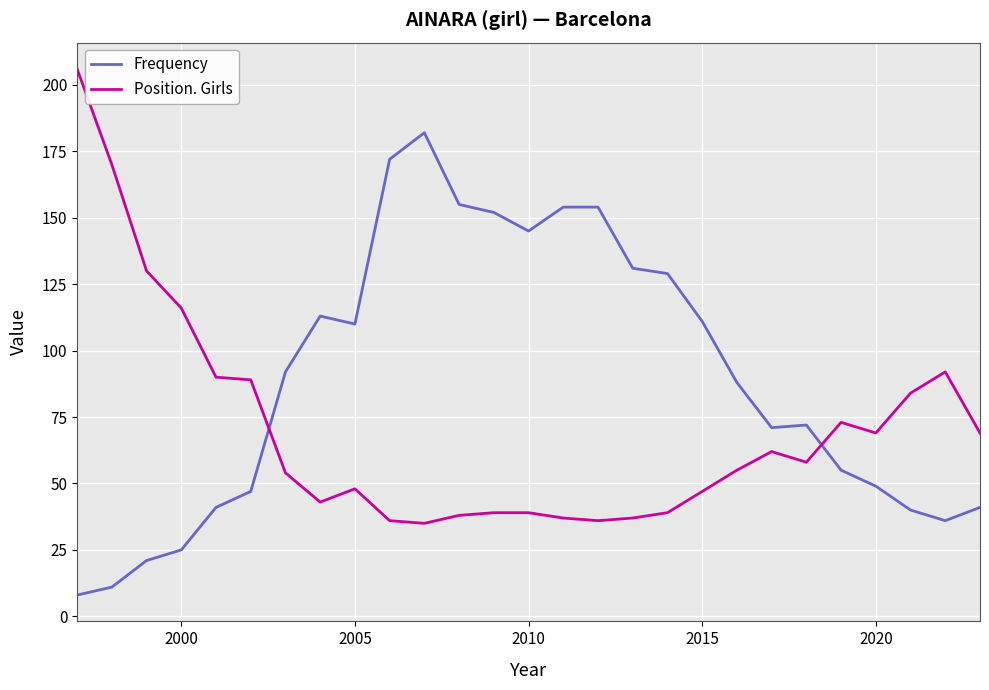

Rank the series by their maximum value, from lowest to highest.

Frequency, Position. Girls